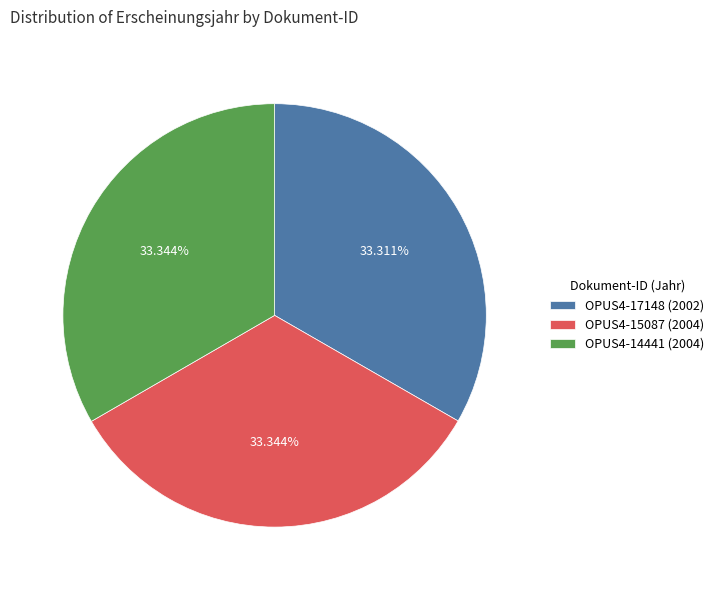

To the nearest percent, what is the average slice percentage?

33%